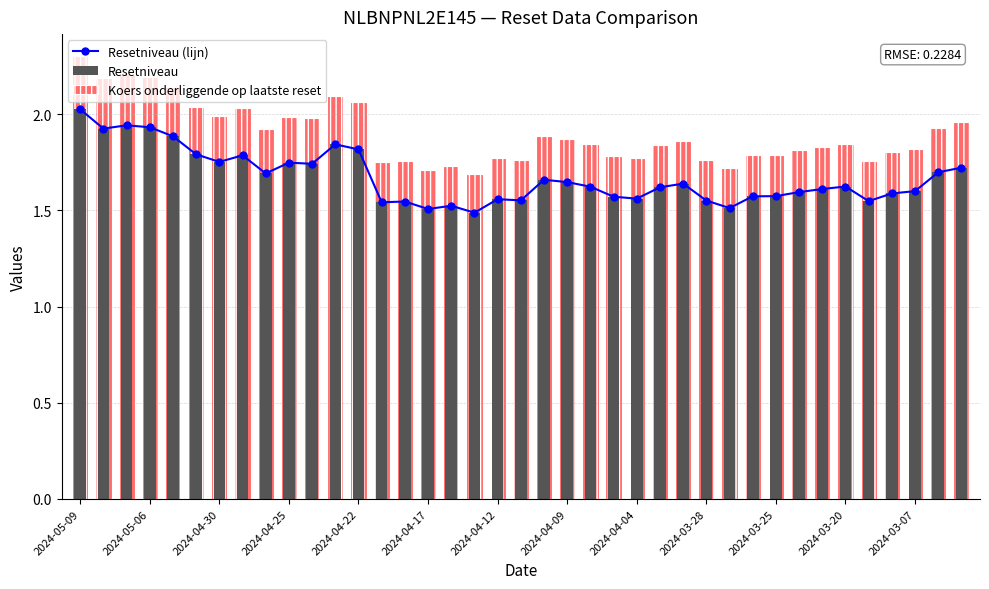

At which category is the sum across all series the highest?

2024-05-09